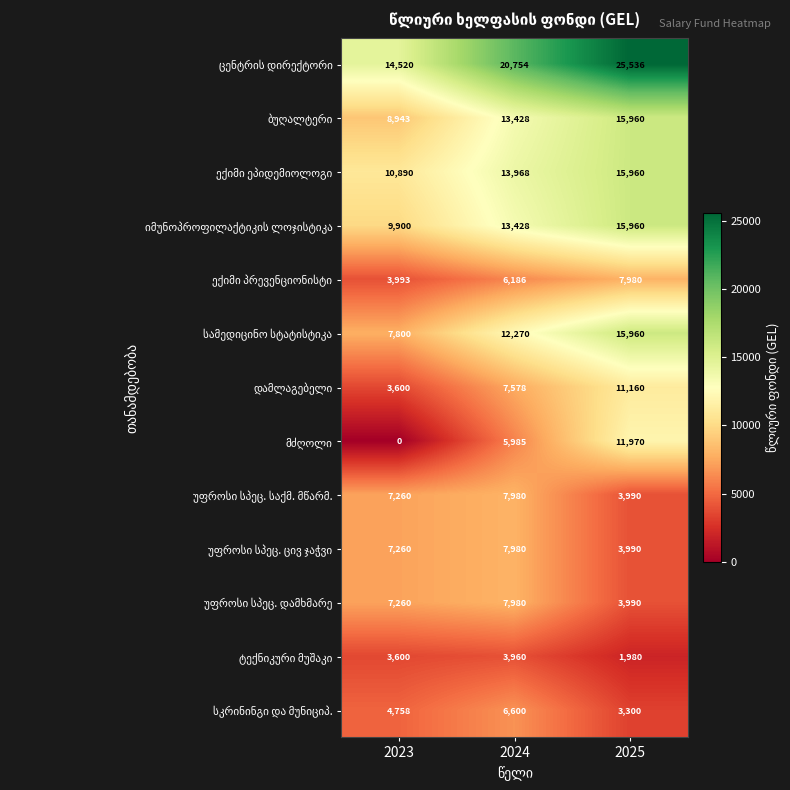

What is the maximum value shown in the chart?

25536